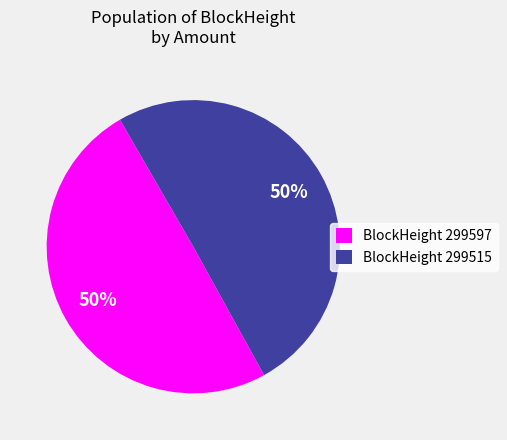

To the nearest percent, what is the combined percentage of BlockHeight 299597 and BlockHeight 299515?

100%